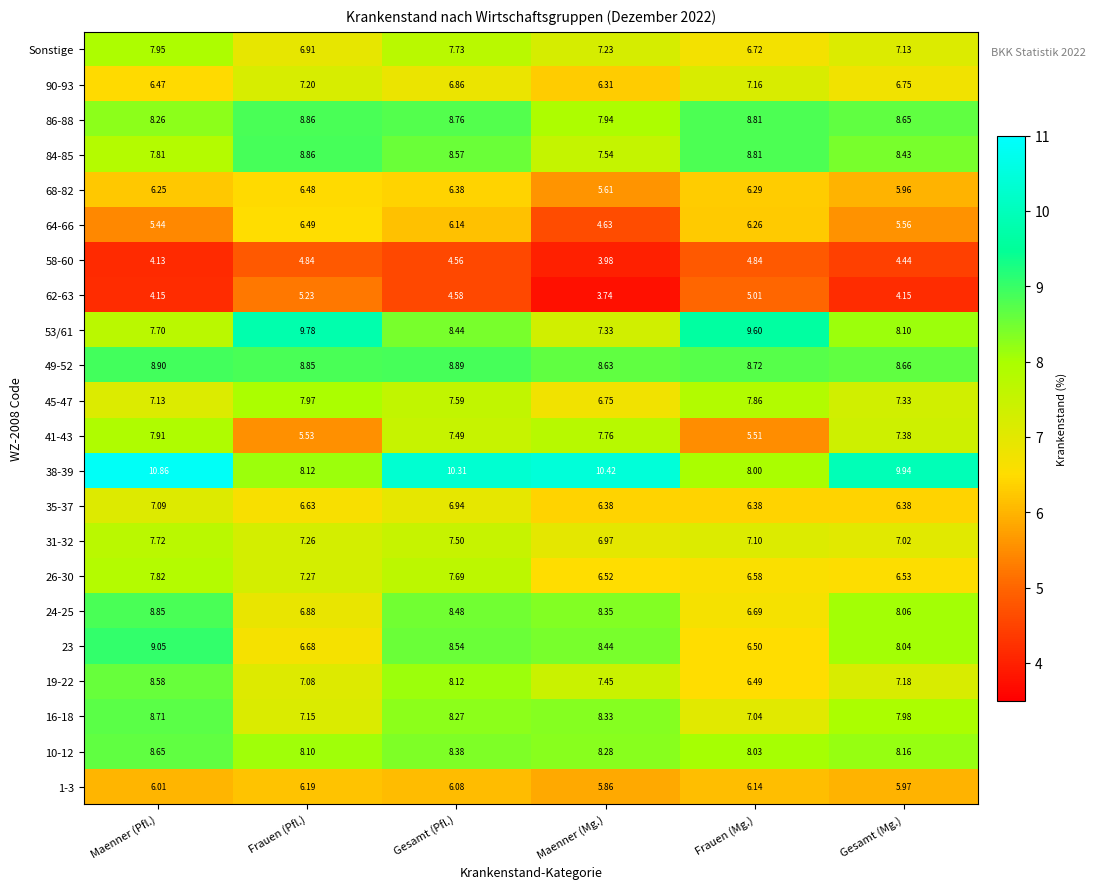

Where does the 26-30 series first go above 7?

Maenner (Pfl.)